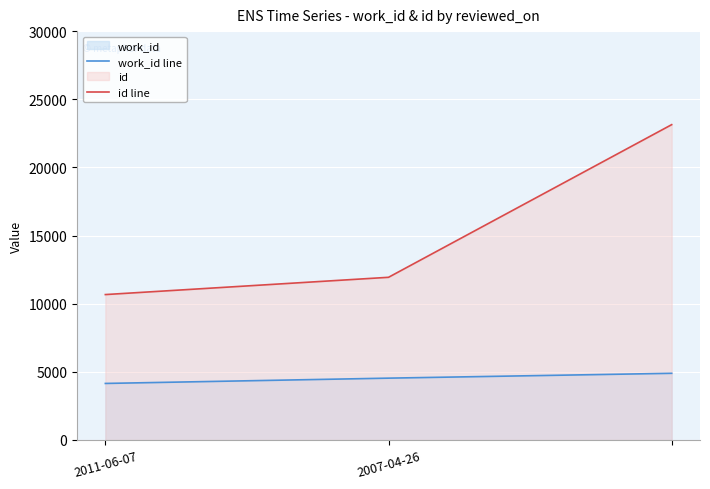

What is the total value across all series at 2011-06-07?

14819